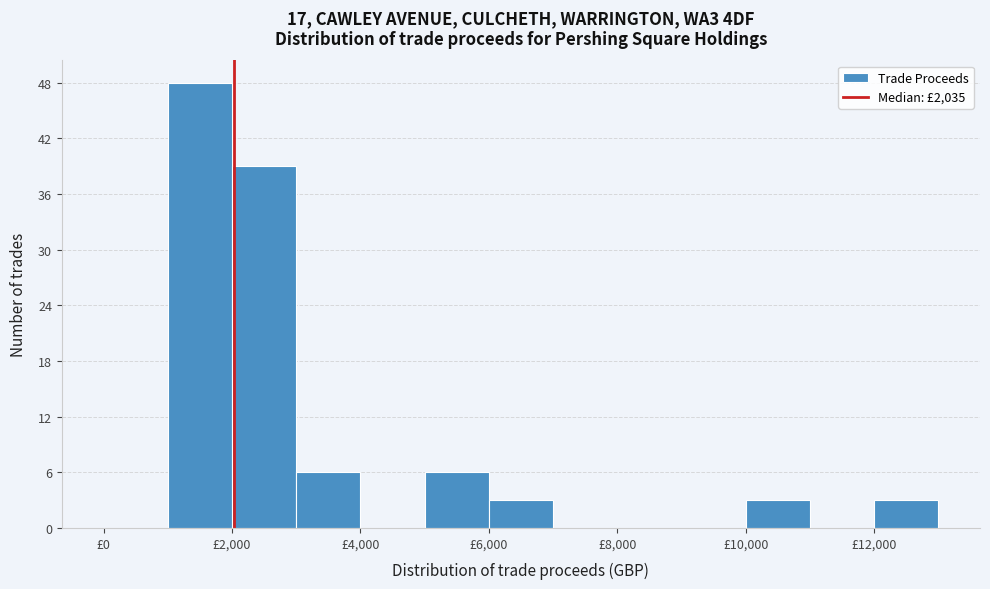

How tall is the bar that spans 1000 to 2000 on the x-axis? The values are not printed on the chart, so give them approximately, as read against the axis.

48